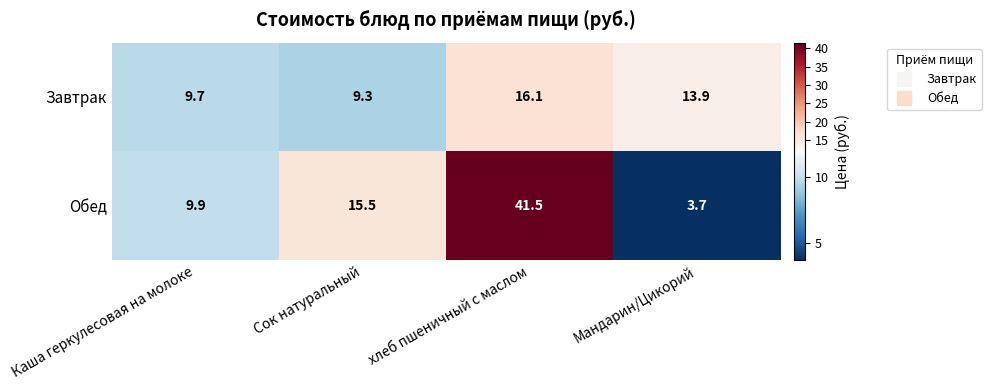

Which label corresponds to the smallest value in the chart?

Мандарин/Цикорий